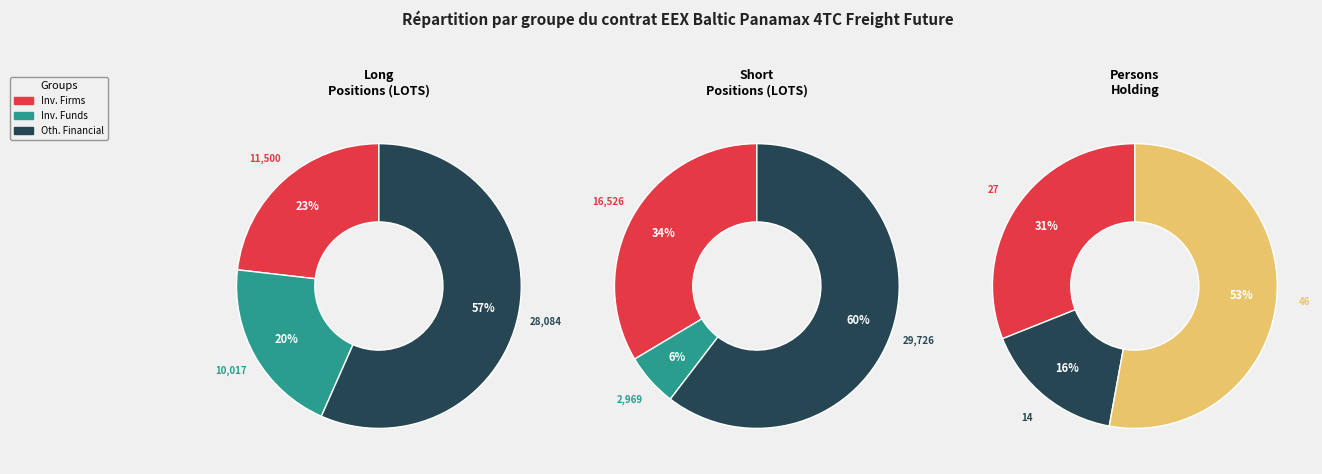

How many segments does this pie chart have?

4